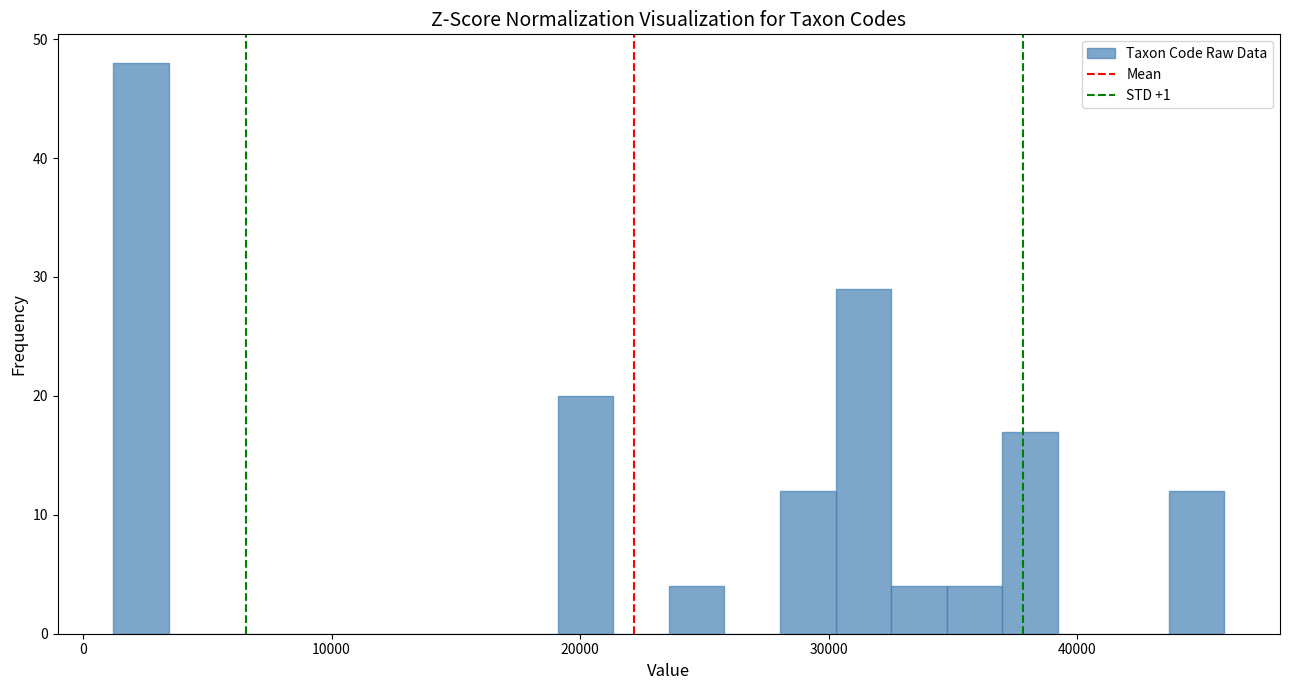

Read against the x-axis, roughly where is the centre of the tallest bar?

2000